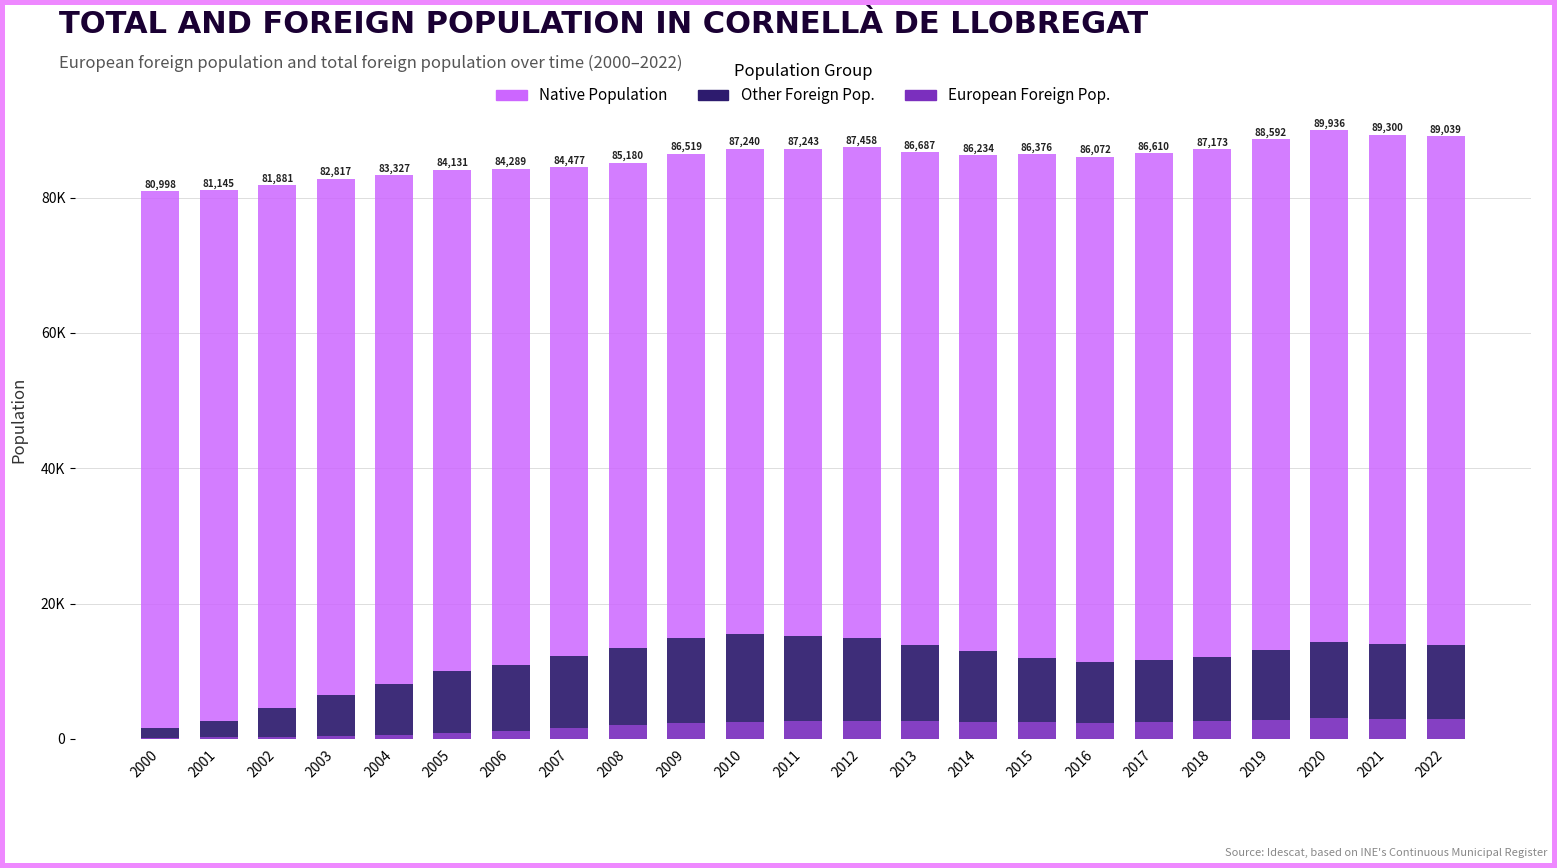

Are the bars grouped side by side (vs. stacked)?

No